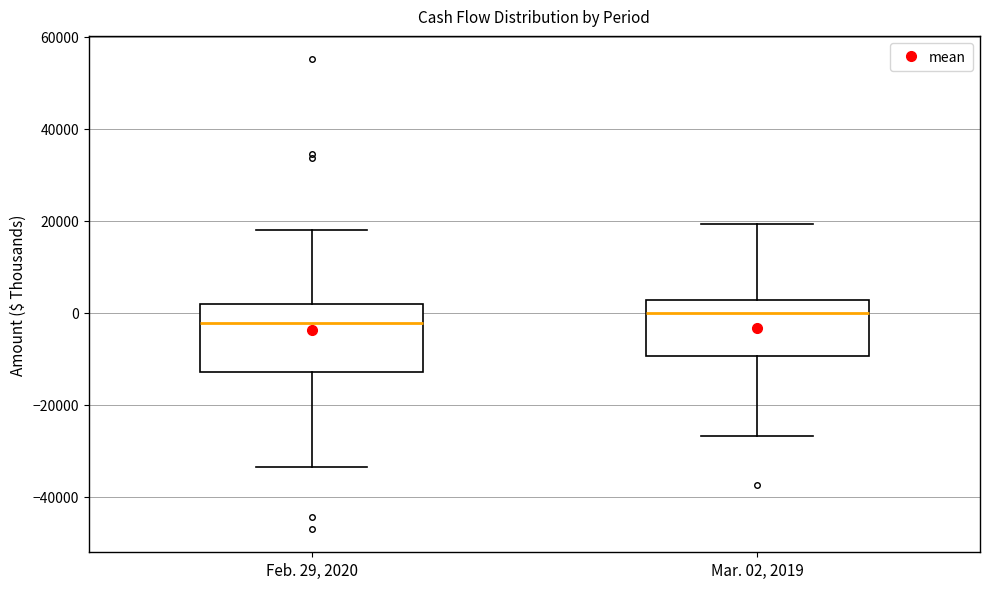

Where does the median line of the box for Feb. 29, 2020 sit on the y-axis? The values are not printed on the chart, so give them approximately, as read against the axis.

-2000